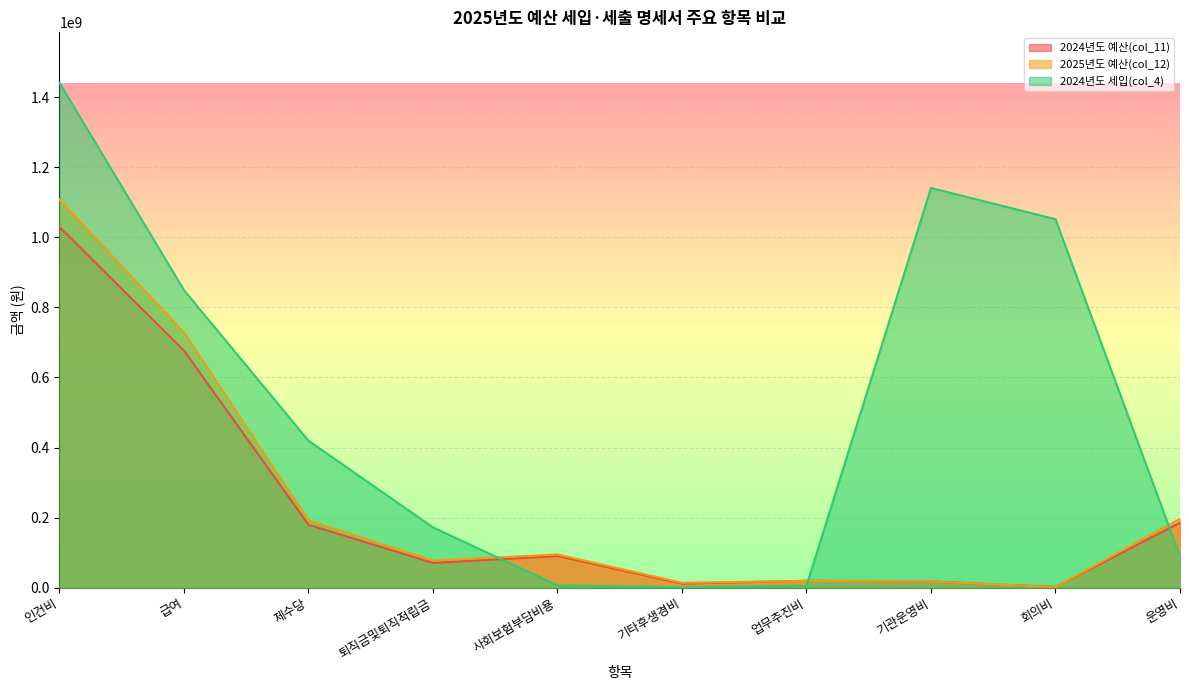

What is the value of the 2024년도 세입(col_4) point at the 5th from the left?

6500000